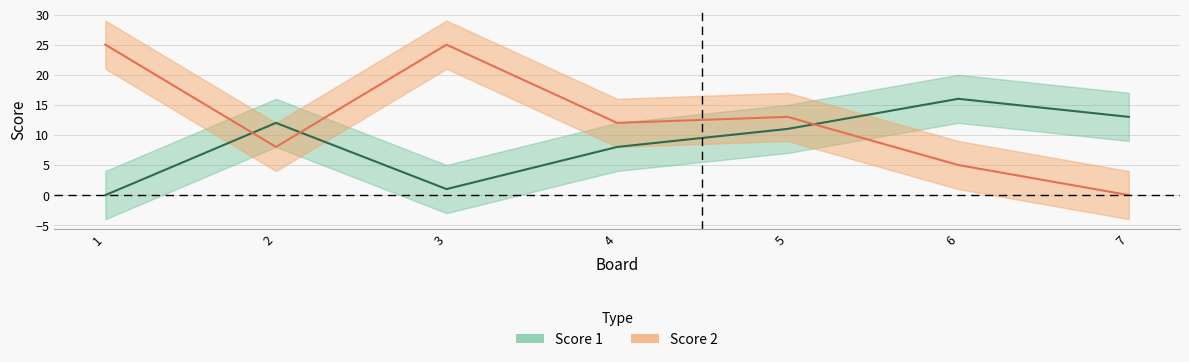

What is the sum of the Score 2 values at 7 and 2?

8